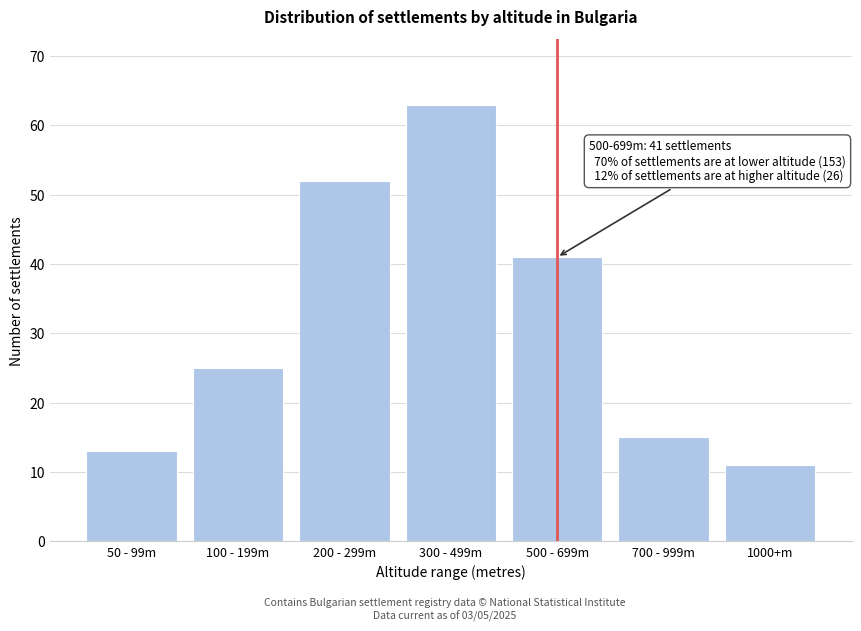

Reading right to left, list all the values displayed in this chart.

11	15	41	63	52	25	13